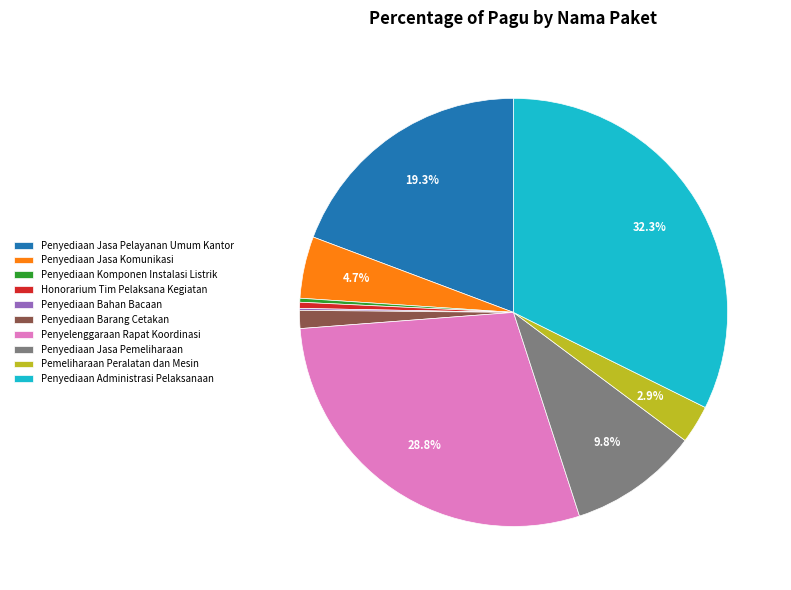

Is there any slice that represents more than half of the pie?

No